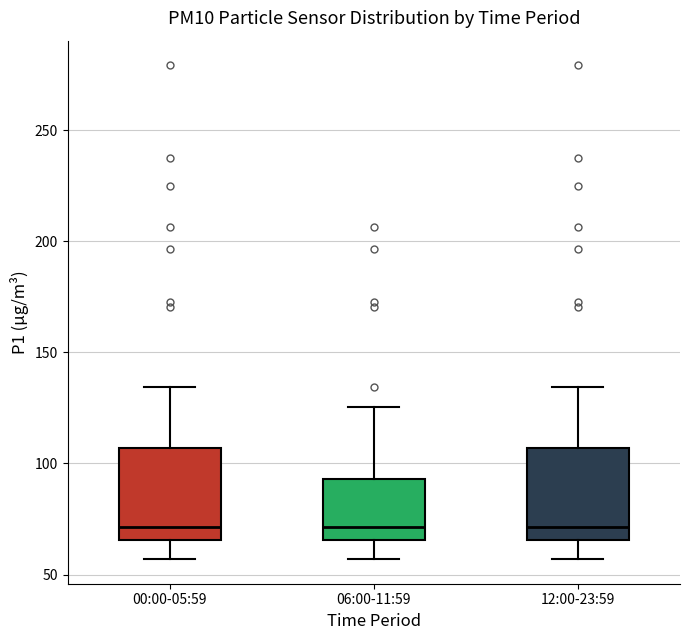

Reading left to right, read every box against the y-axis: the position of its median line, the range the box covers, and the ends of its whiskers. The values are not printed on the chart, so give them approximately, as read against the axis.

00:00-05:59: median 70, box 65 to 105, whiskers 55 to 135
06:00-11:59: median 70, box 65 to 95, whiskers 55 to 125
12:00-23:59: median 70, box 65 to 105, whiskers 55 to 135